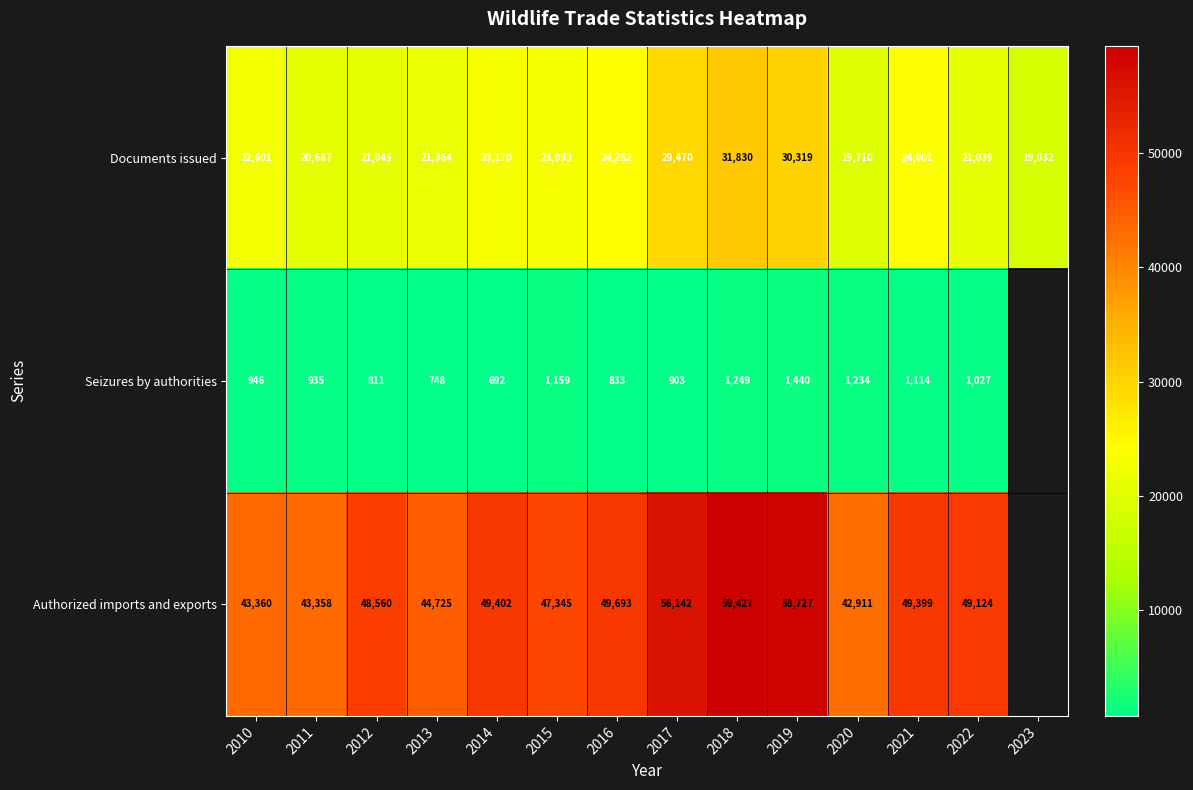

What is the difference between the Seizures by authorities values at 2011 and 2016?

102